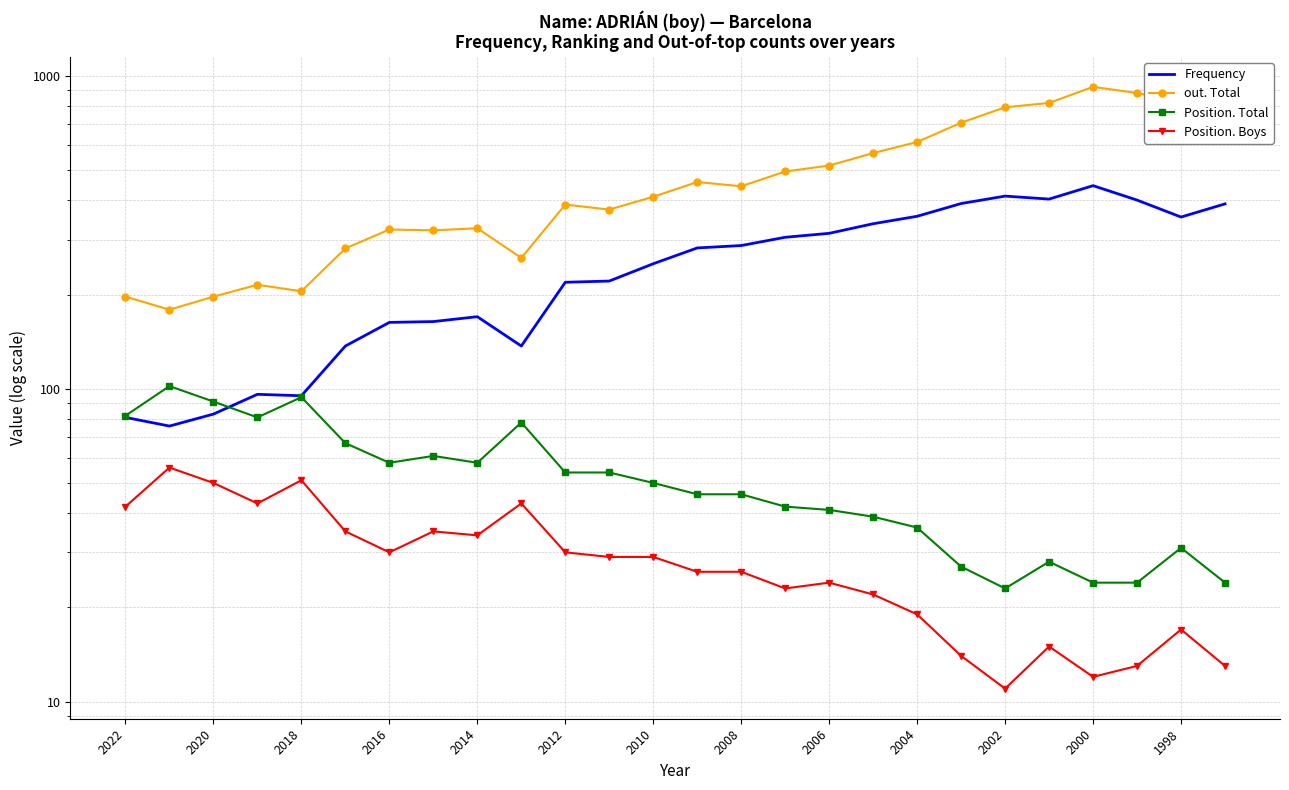

What are all the series names shown in the legend?

Frequency, out. Total, Position. Total, Position. Boys